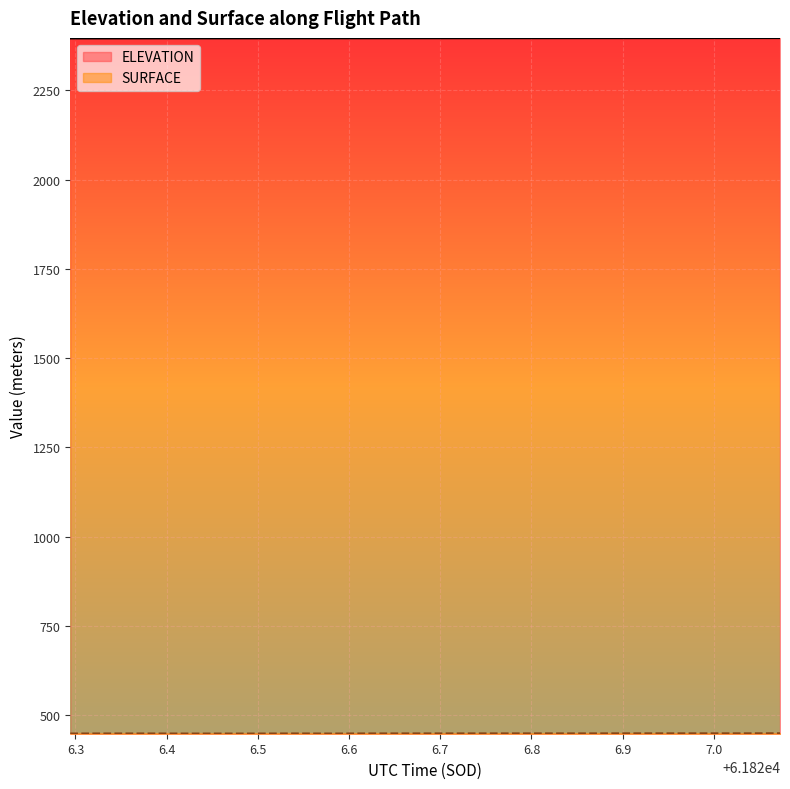

What is the label of the 12th point from the left?

61826.7448